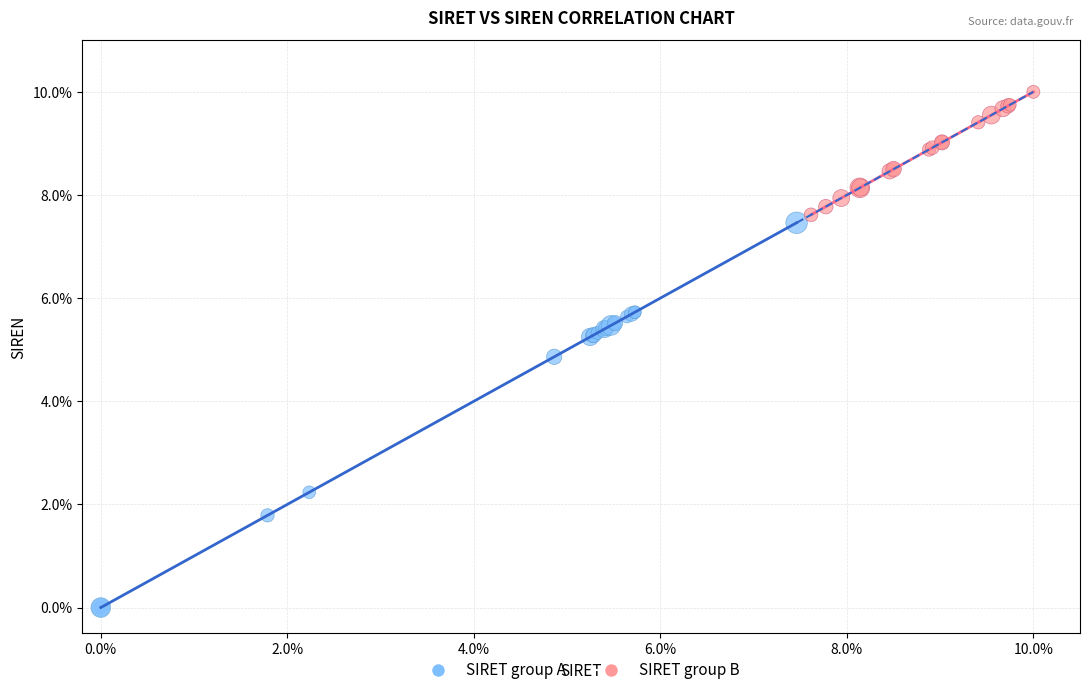

Which series has the widest spread of Y values?

SIRET group A